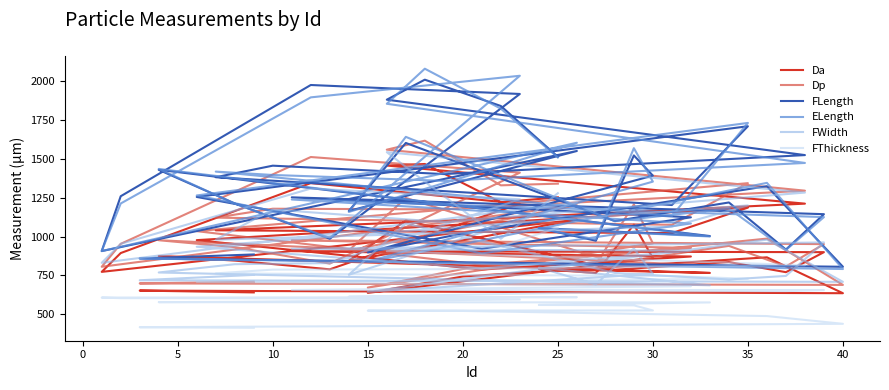

True or false: FThickness and Dp intersect in this chart.

False